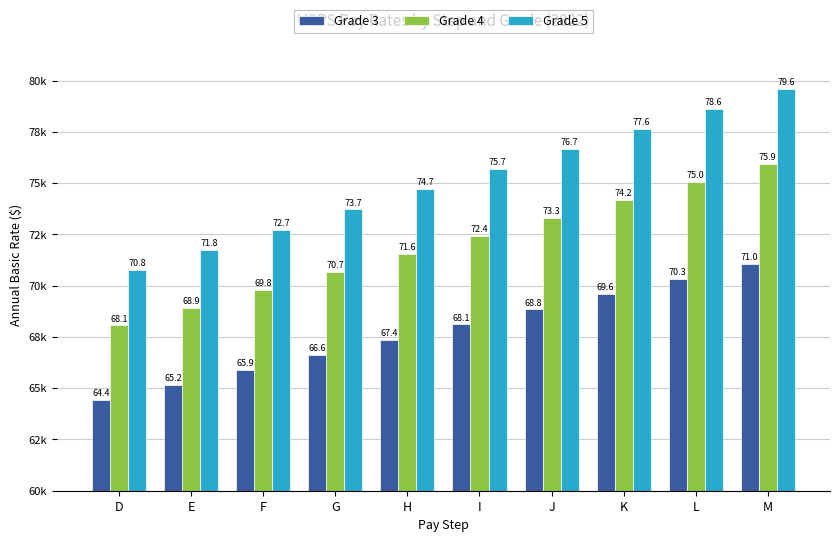

Where does the Grade 5 series first go above 75681?

J